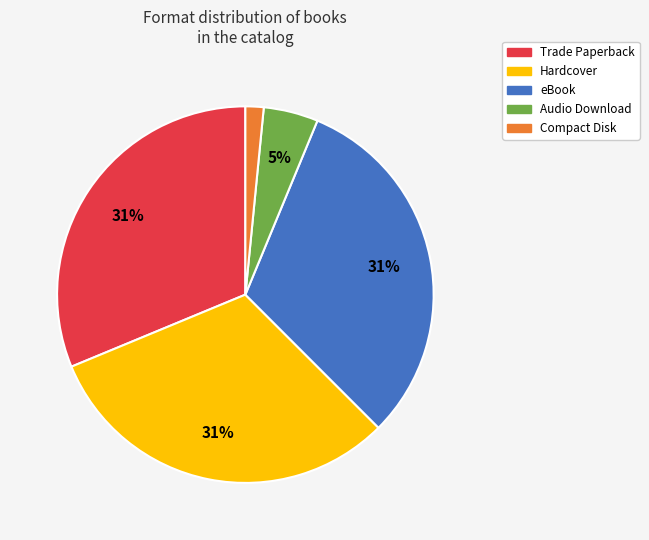

Is there a majority slice in this chart?

No